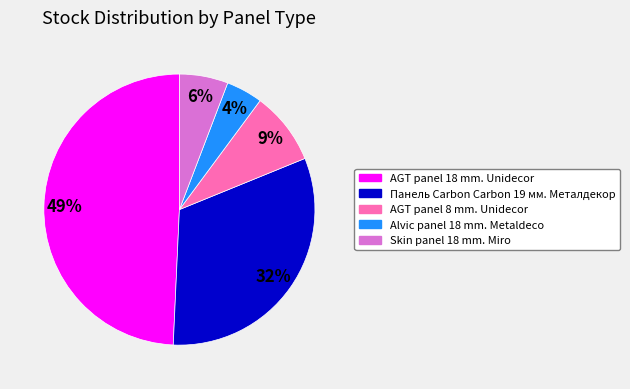

How many segments does this pie chart have?

5